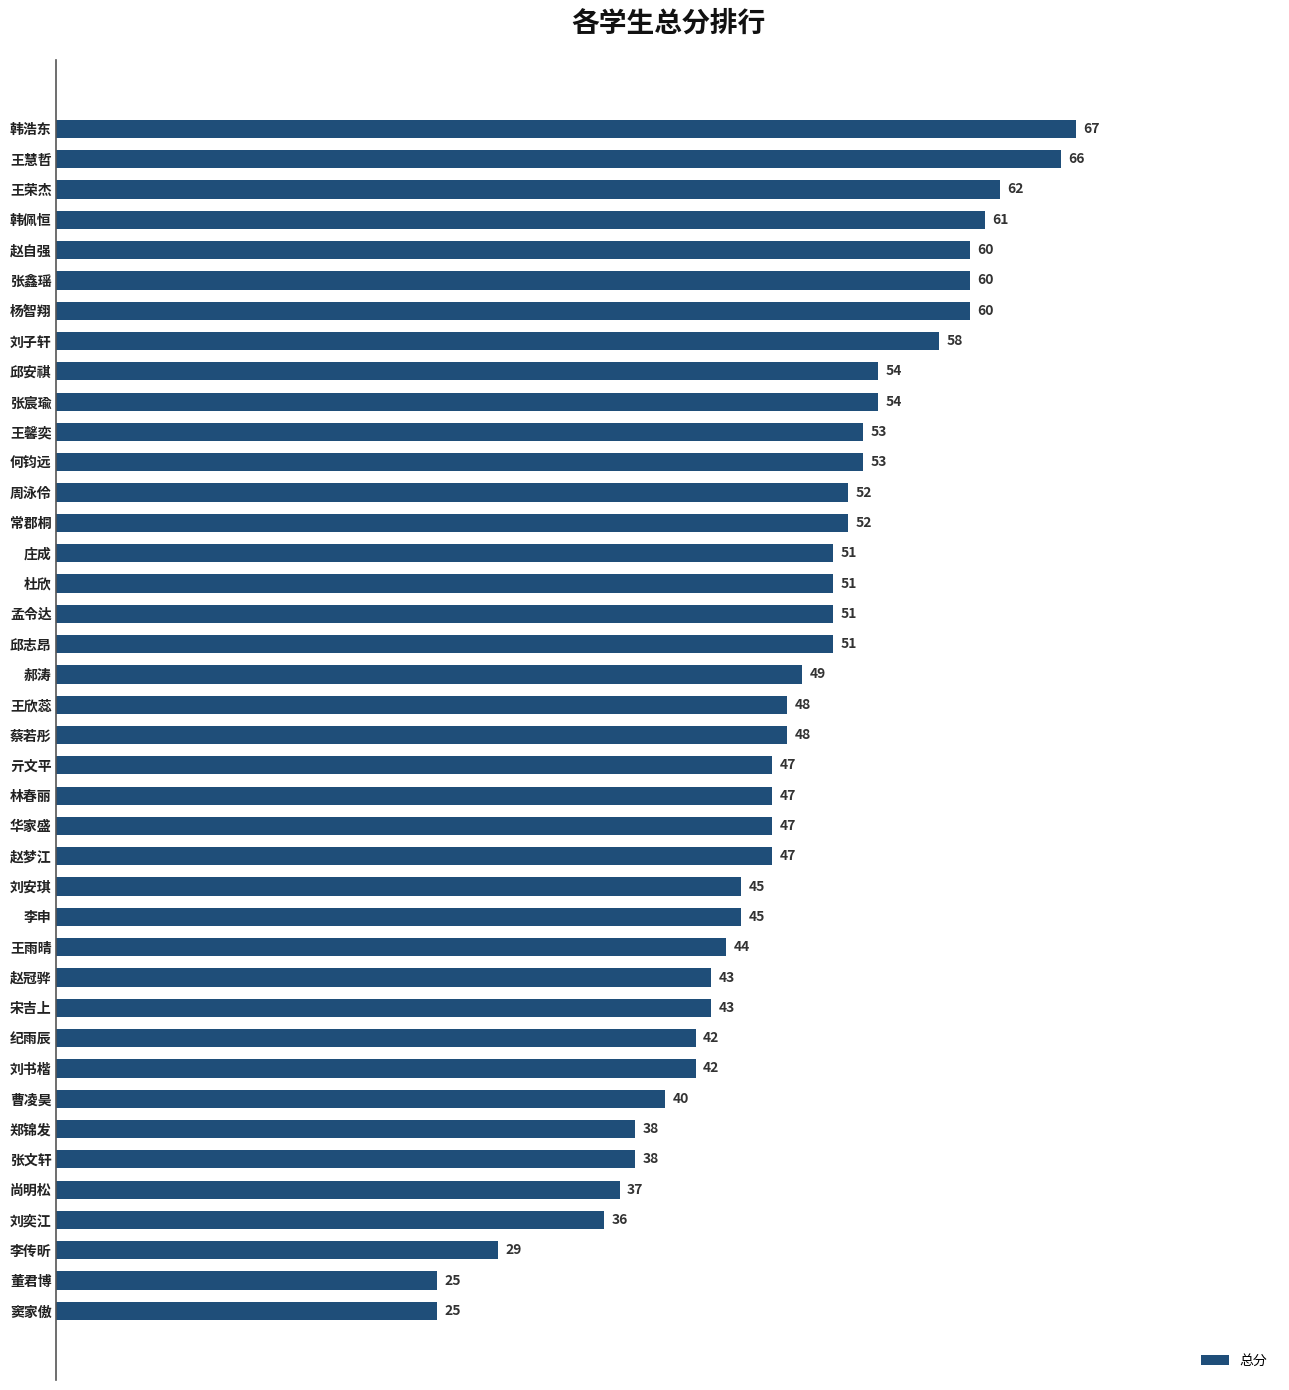

How many bars are there in total?

40